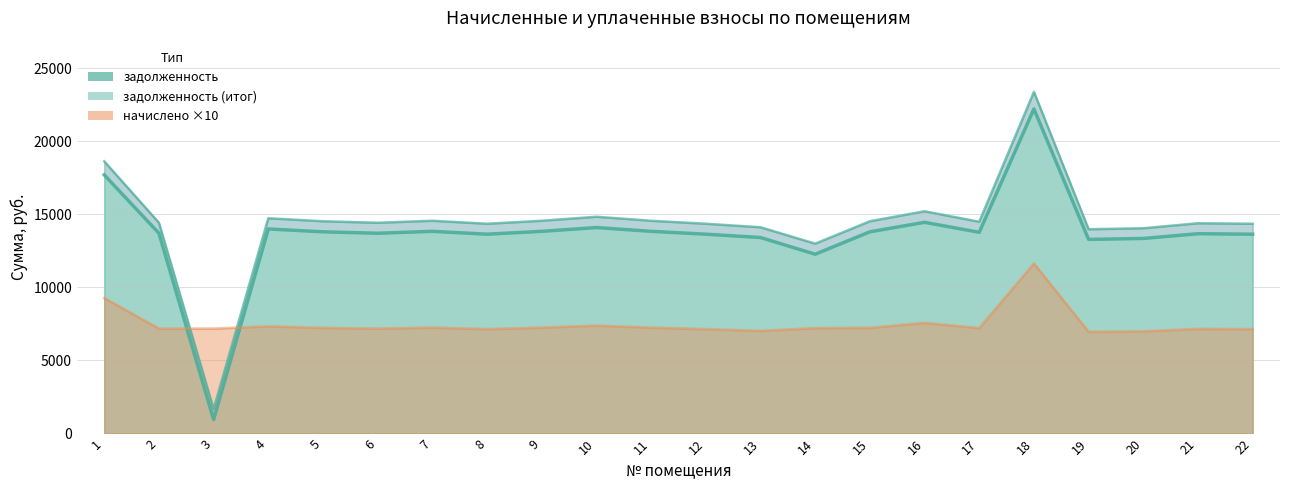

Between 1 and 6, which series saw the biggest shift?

задолженность (итог)